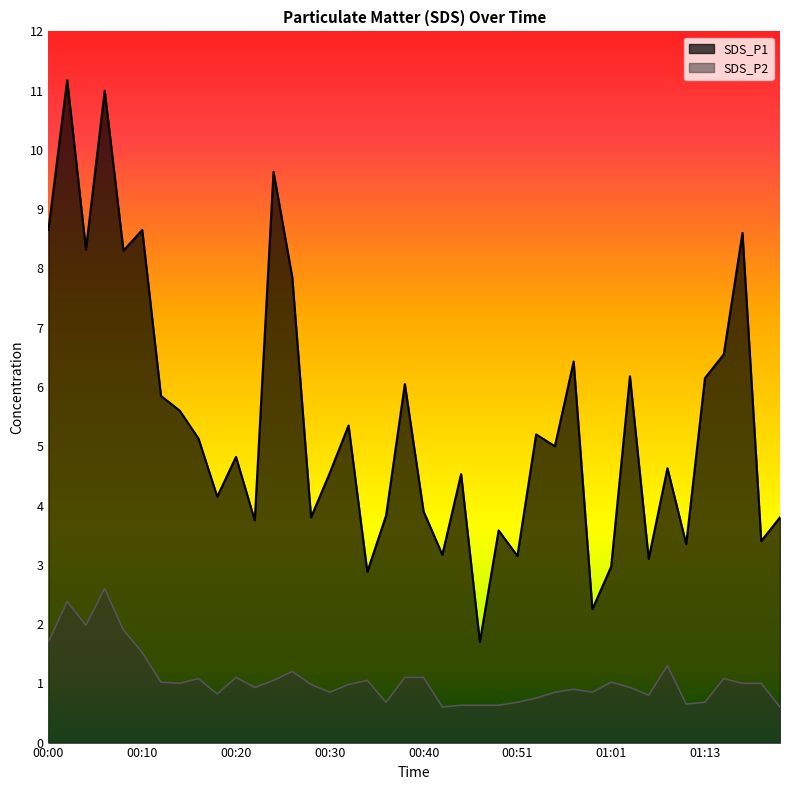

Which category has the lowest value across all series?

00:42